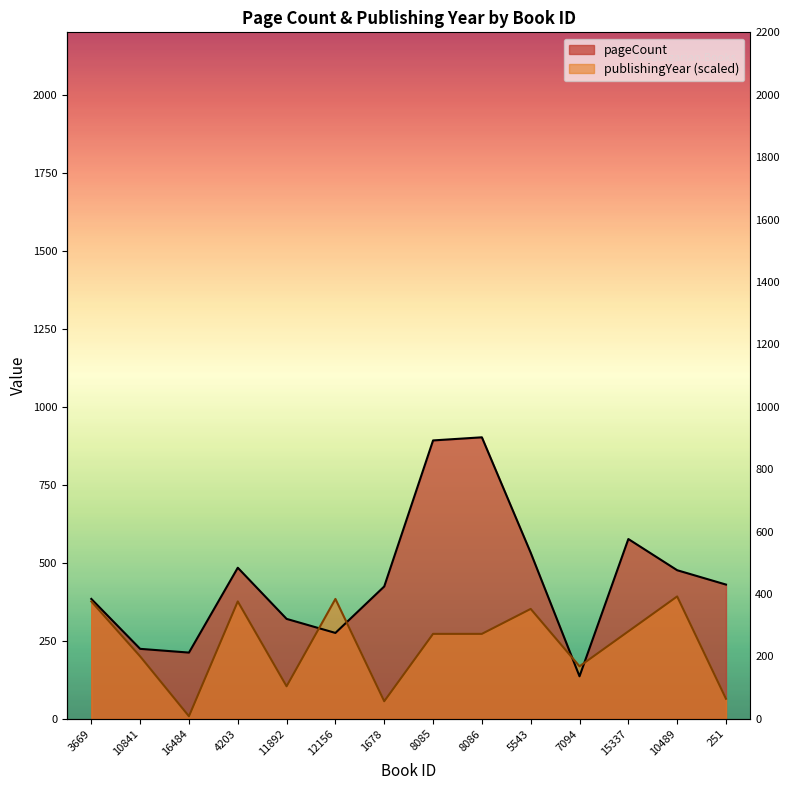

At which category does publishingYear reach its first local peak?

4203